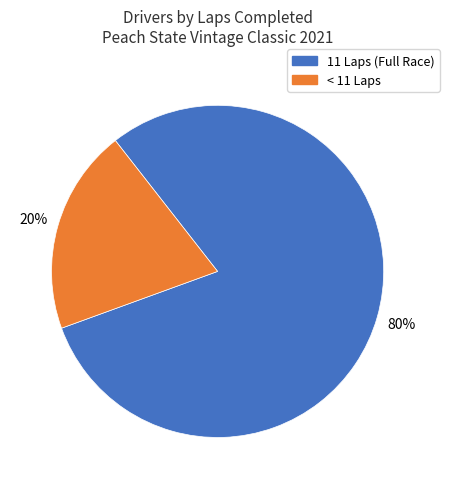

To the nearest percent, what is the difference between the largest and smallest slice percentages?

60%